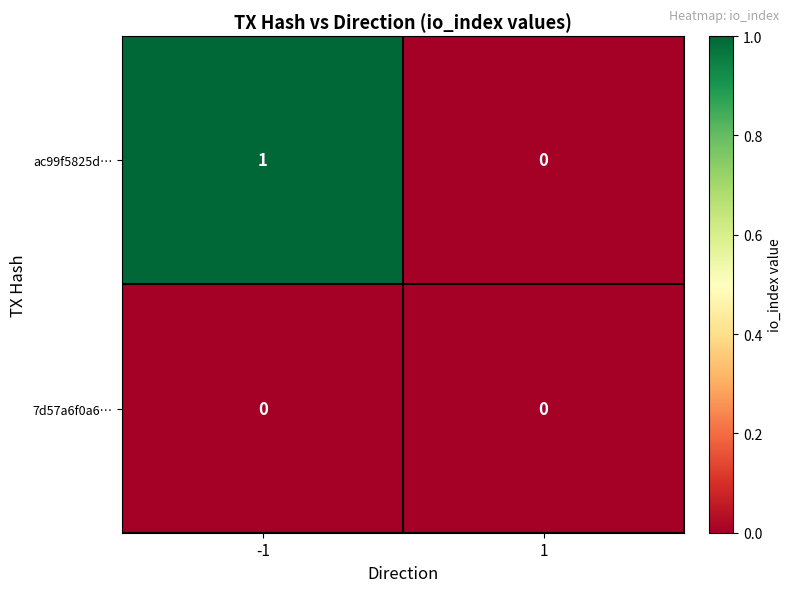

Which series changed the most between -1 and 1?

ac99f5825d…